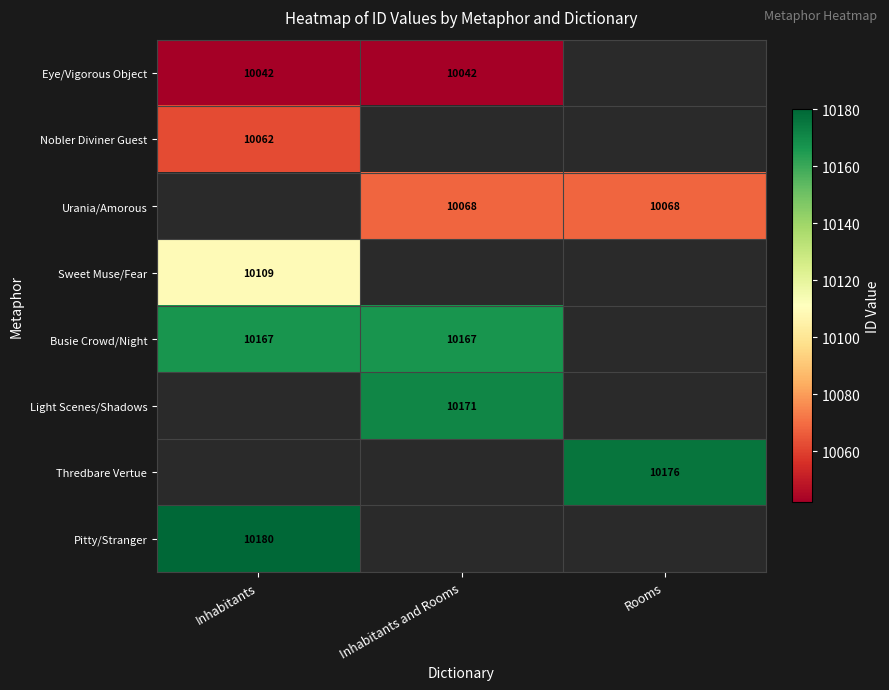

Is it true that Pitty/Stranger equals 10180 at Inhabitants?

True